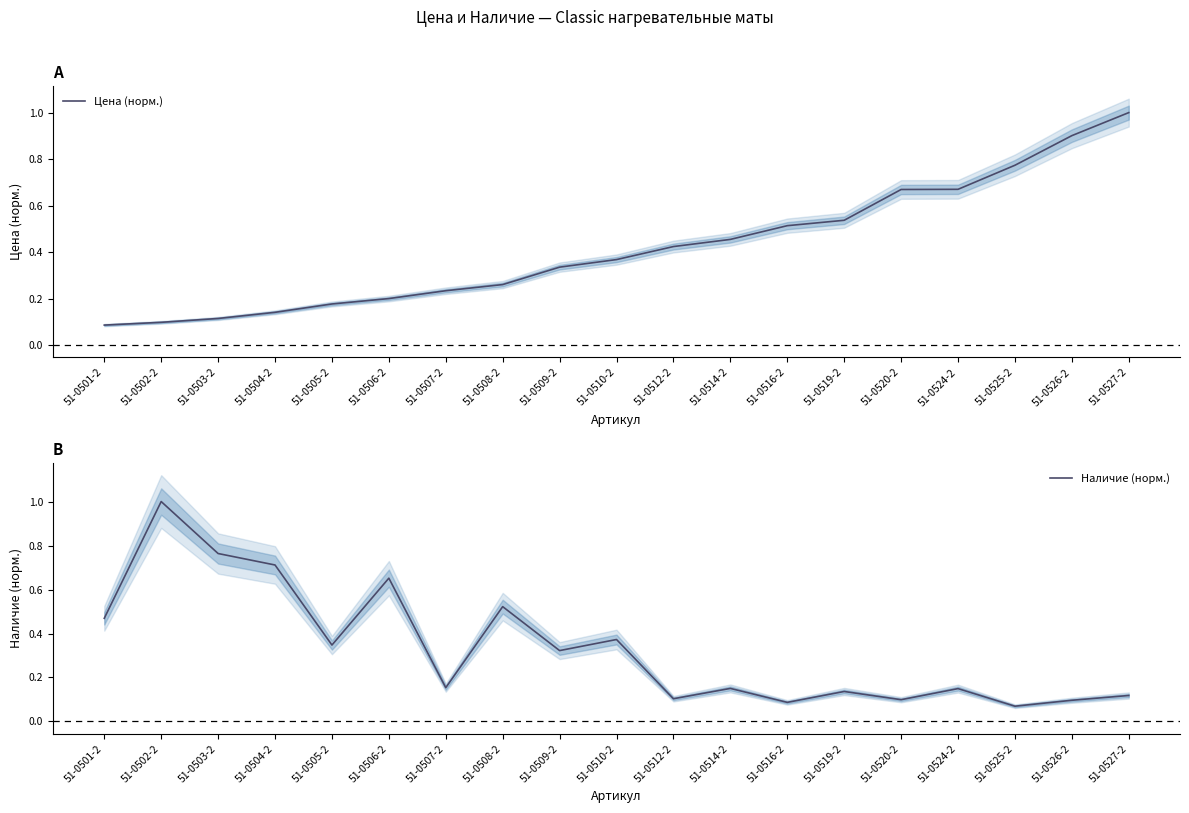

Reading left to right, transcribe all the data shown in this chart.

Цена (норм.): 0.1	0.1	0.1	0.1	0.2	0.2	0.2	0.3	0.3	0.4	0.4	0.5	0.5	0.5	0.7	0.7	0.8	0.9	1.0
Наличие (норм.): 0.5	1.0	0.8	0.7	0.3	0.7	0.2	0.5	0.3	0.4	0.1	0.2	0.1	0.1	0.1	0.1	0.1	0.1	0.1